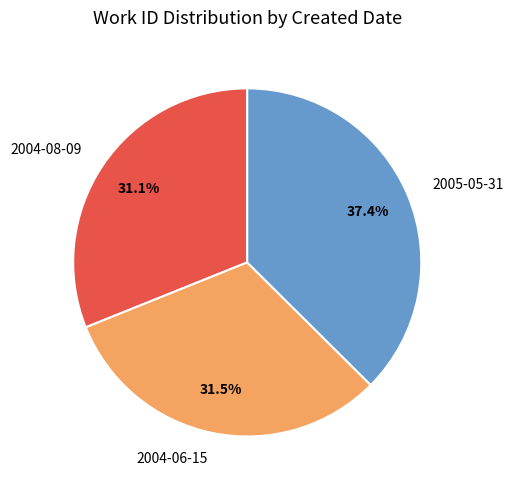

To the nearest percent, what is the average slice percentage?

33%